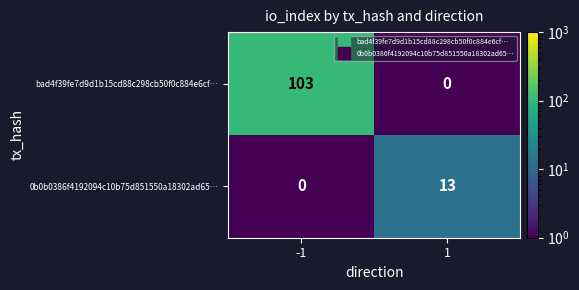

What is the difference between the bad4f39fe7d9d1b15cd88c298cb50f0c884e6cf… values at -1 and 1?

103